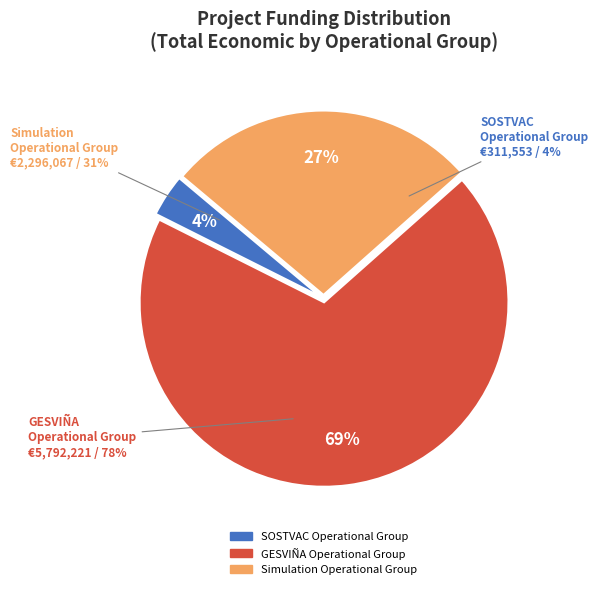

Rank the categories by value from highest to lowest.

GESVIÑA Operational Group, Simulation Operational Group, SOSTVAC Operational Group